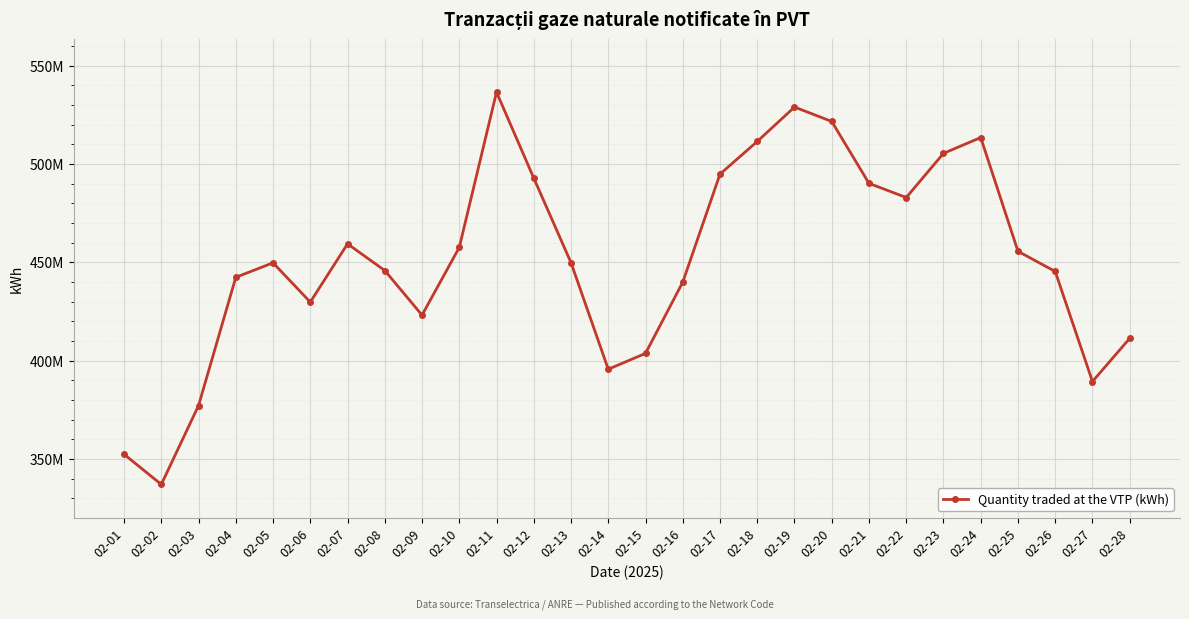

Is this an area chart (filled region under the line)?

No